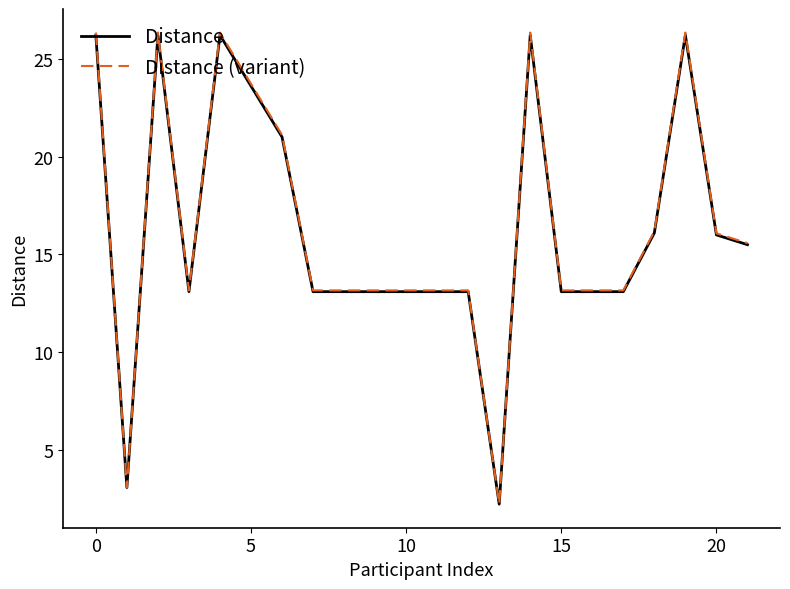

What is the maximum value shown in the chart?

26.3